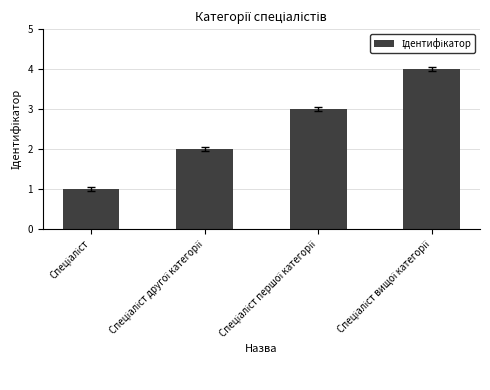

What is the sum of all values?

10